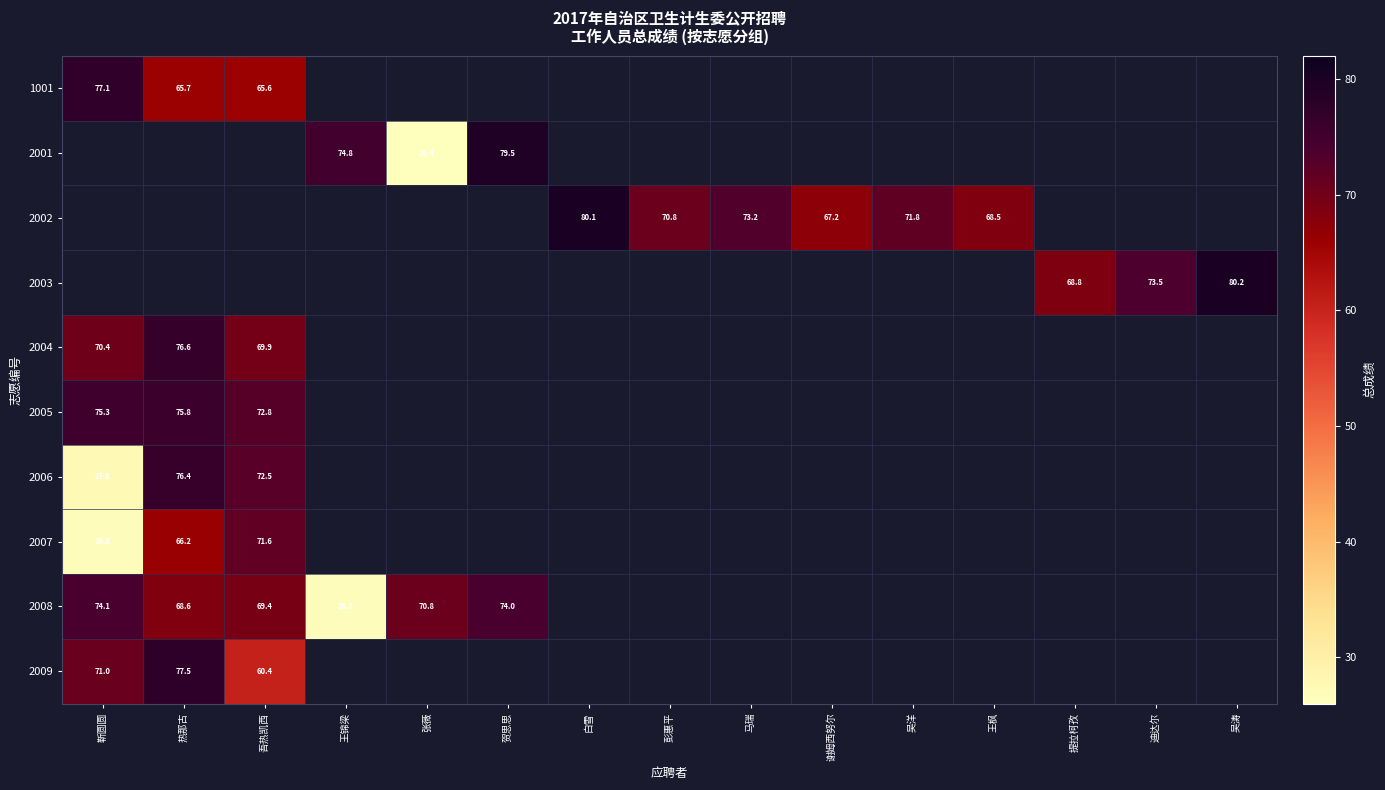

Between 王锦梁 and 马瑞, which is larger?

马瑞